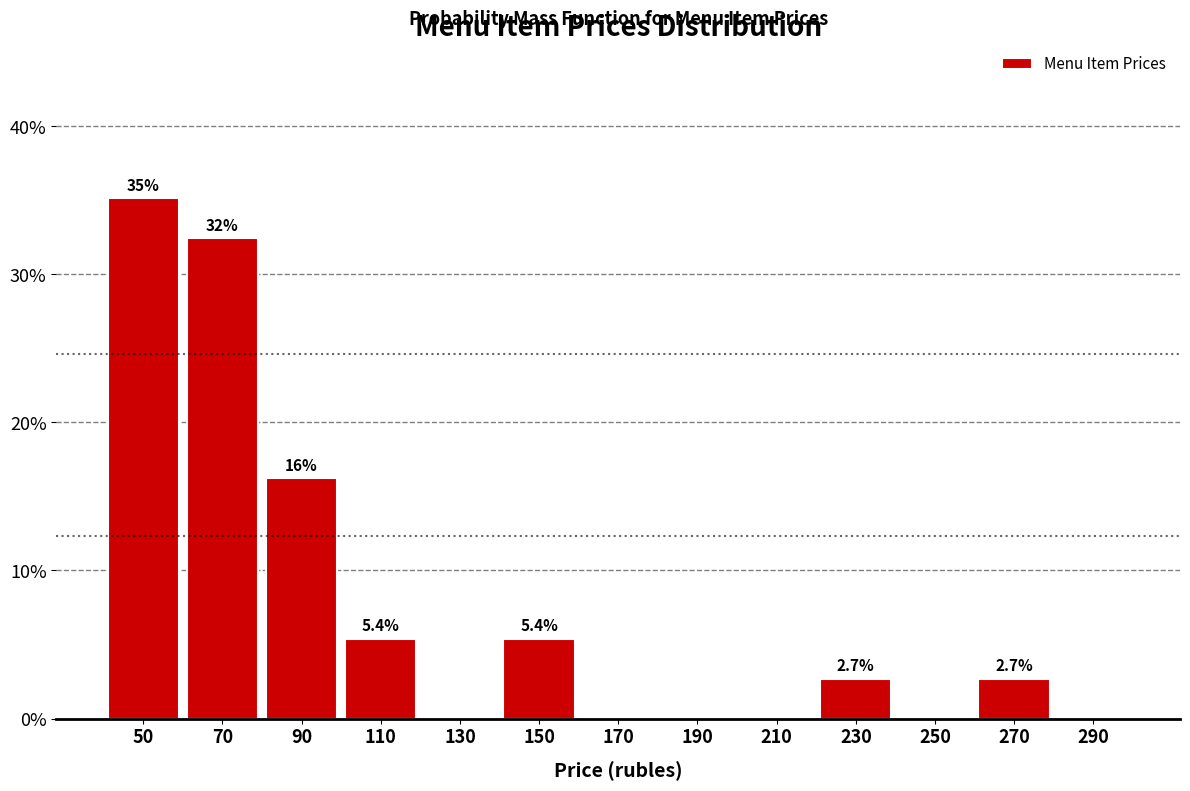

Over which range of the x-axis is the bar tallest?

40 to 60